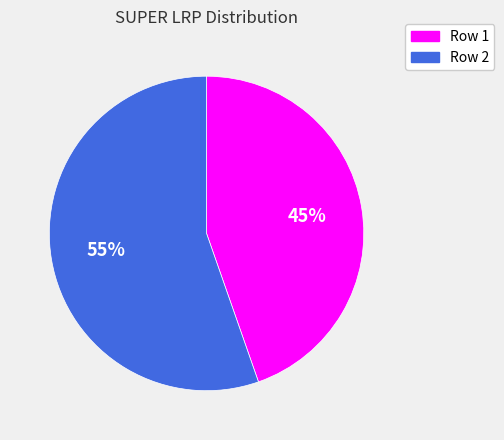

Is there a majority slice in this chart?

Yes